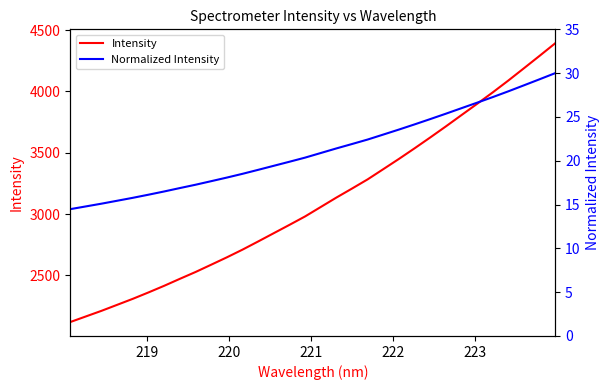

What is the difference between the second highest and minimum values in the Normalized Intensity series?

14.8